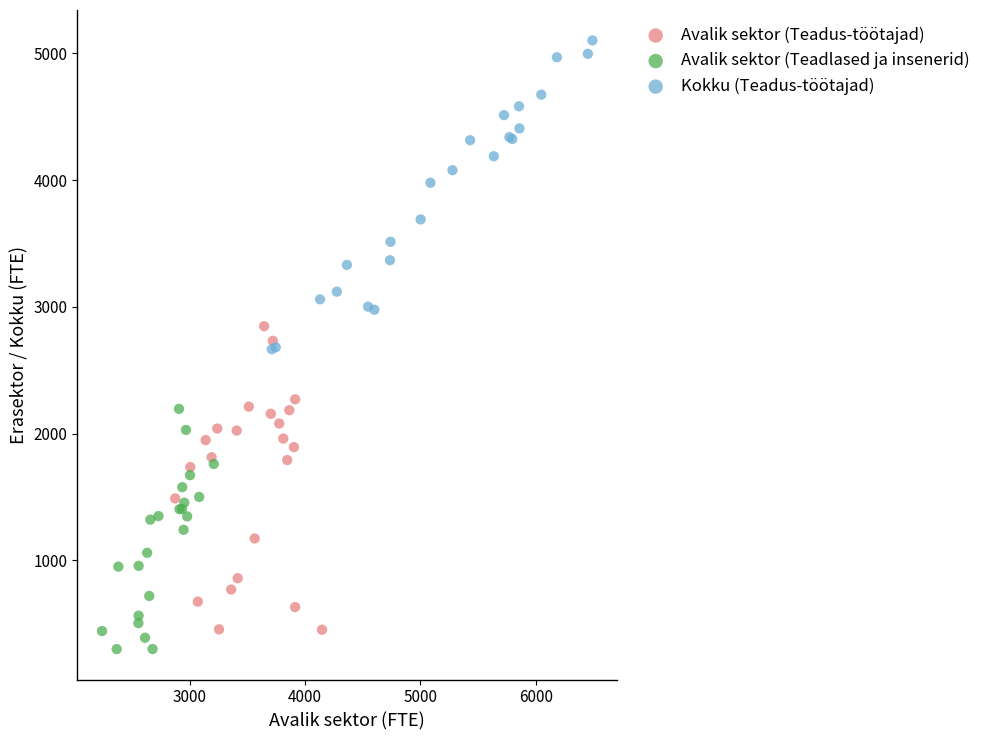

Which series contains the highest Y value?

Kokku (Teadus-töötajad)